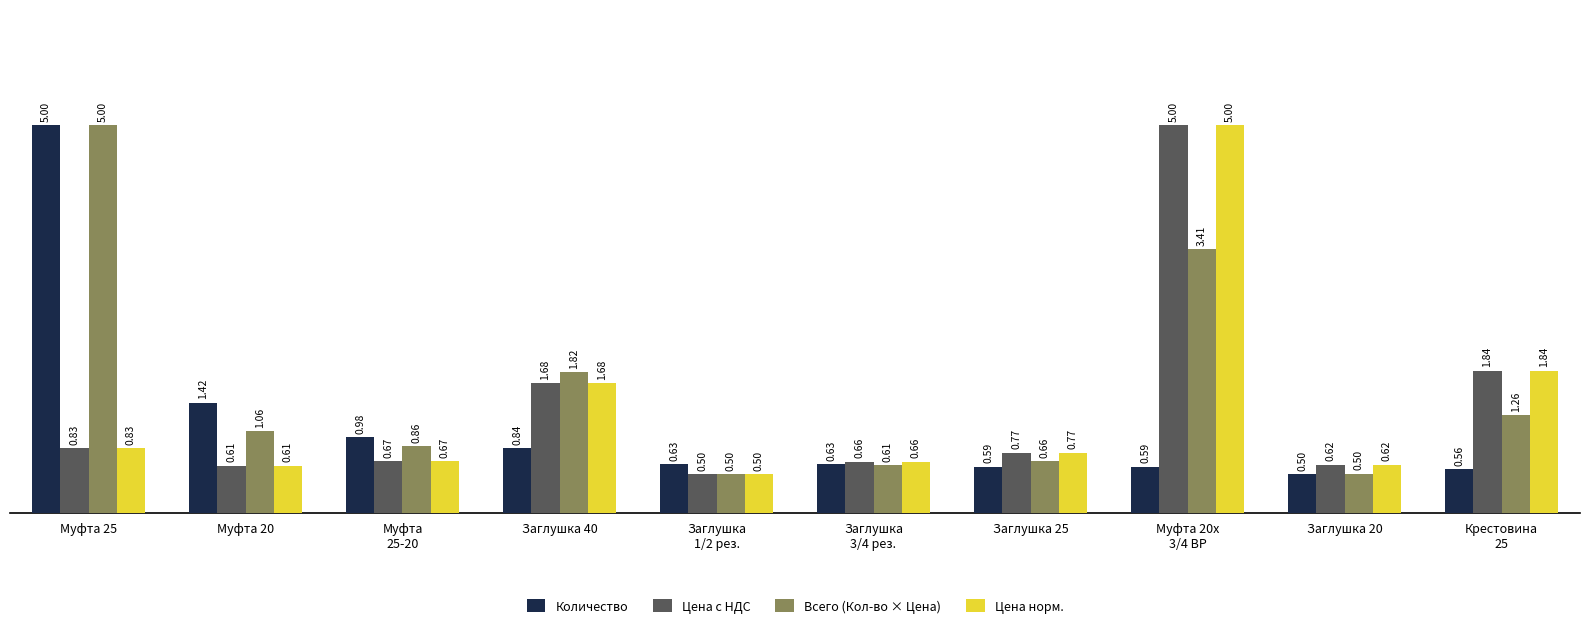

What is the average value of the Количество series?

1.2